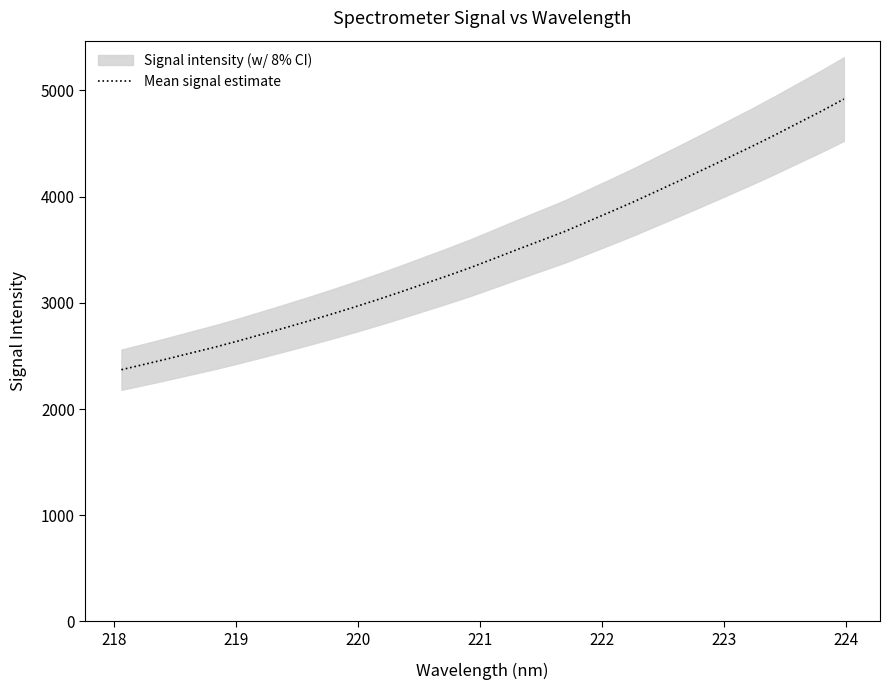

What is the difference between the maximum and minimum values?

2547.3